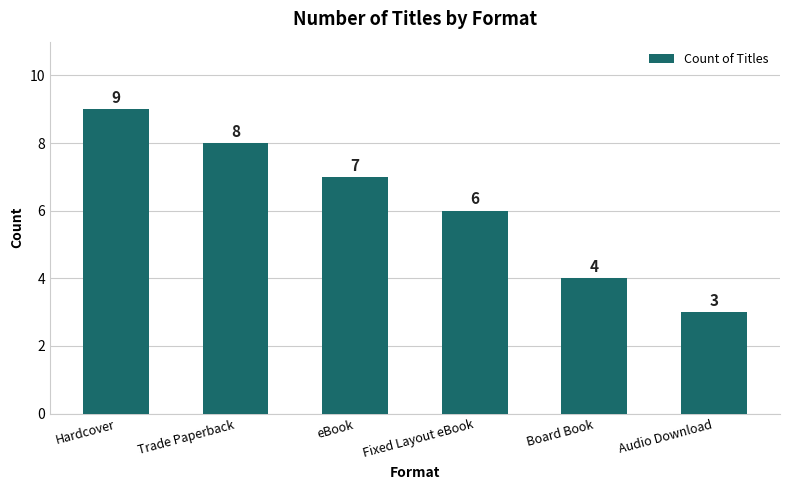

The value at Fixed Layout eBook is 3. True or false?

False